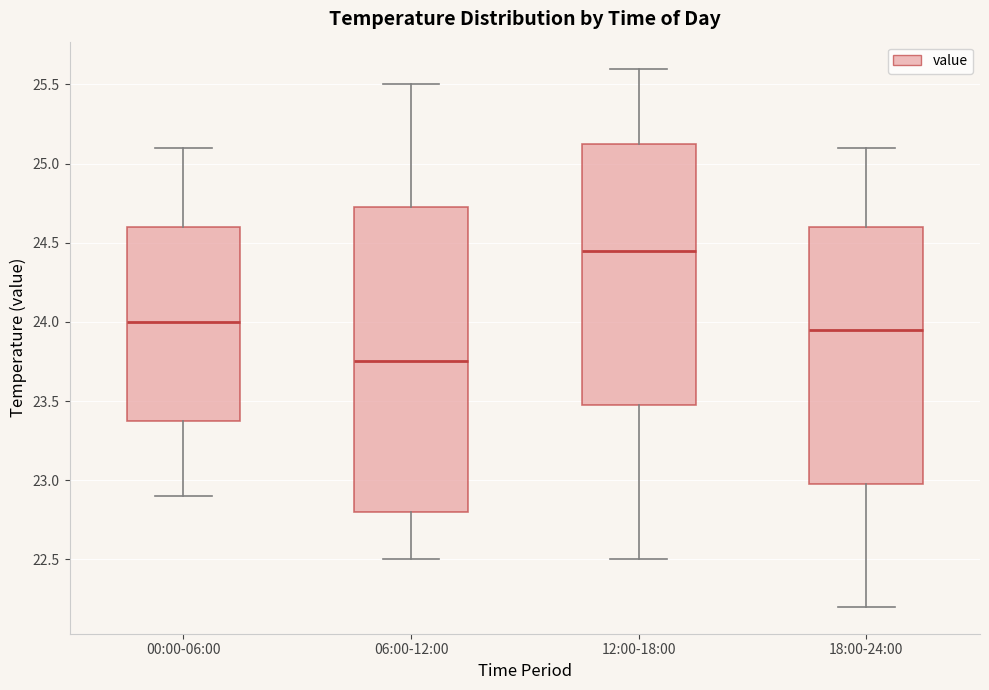

Reading left to right, read every box against the y-axis: the position of its median line, the range the box covers, and the ends of its whiskers. The values are not printed on the chart, so give them approximately, as read against the axis.

00:00-06:00: median 24.00, box 23.40 to 24.60, whiskers 22.90 to 25.10
06:00-12:00: median 23.75, box 22.80 to 24.75, whiskers 22.50 to 25.50
12:00-18:00: median 24.45, box 23.50 to 25.15, whiskers 22.50 to 25.60
18:00-24:00: median 23.95, box 23.00 to 24.60, whiskers 22.20 to 25.10